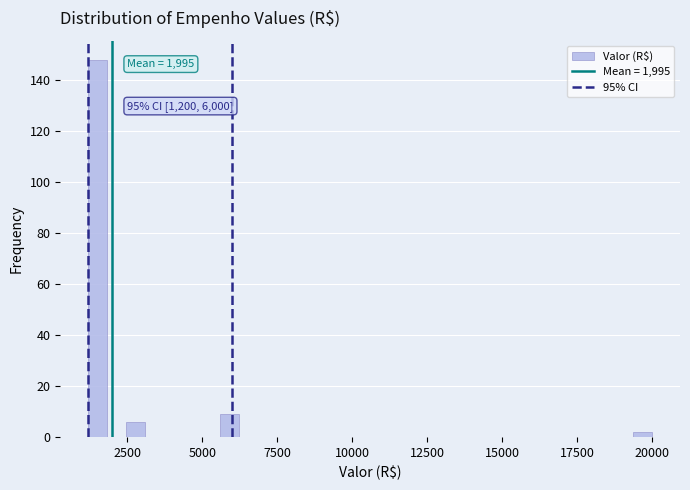

Around what value on the x-axis is the tallest bar? Give the approximate position of its centre, as read against the axis.

1500